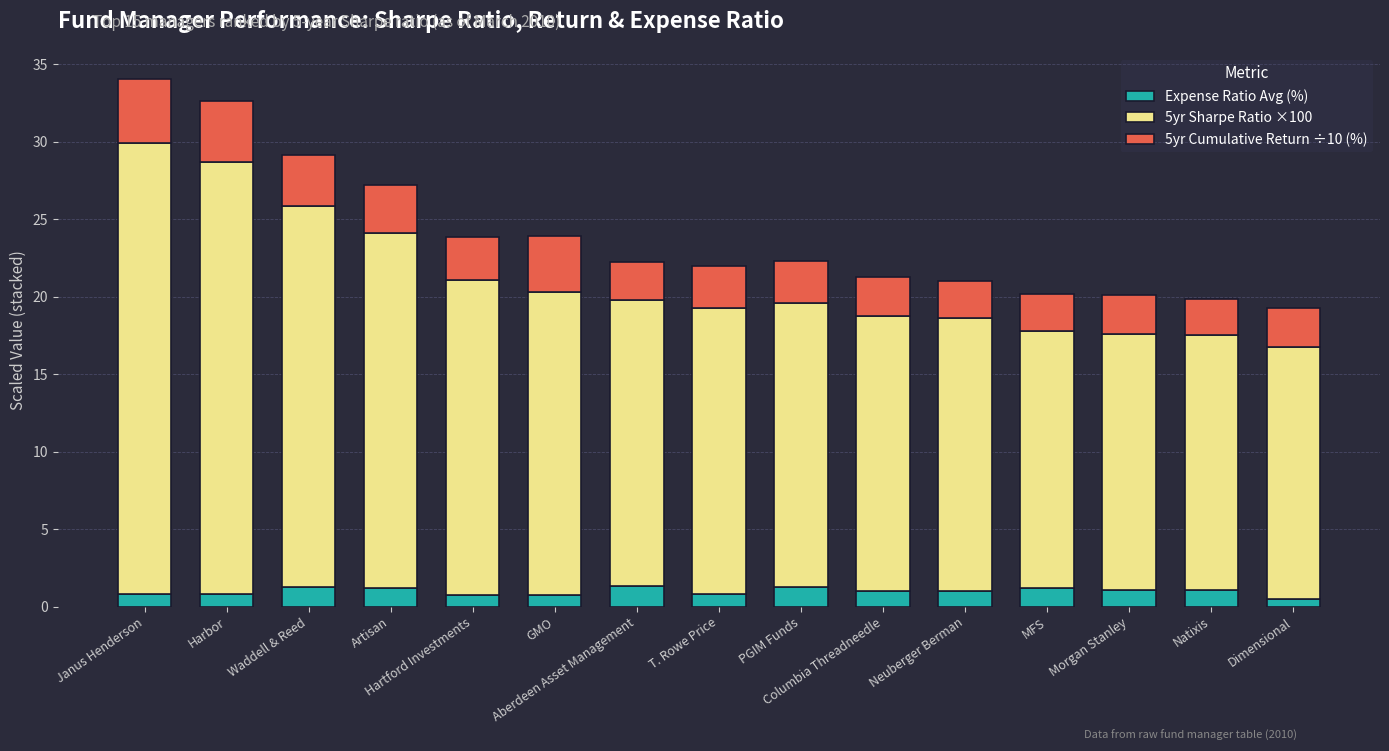

What is the sum of the 5yr Cumulative Return ÷10 (%) values at Hartford Investments and GMO?

6.3